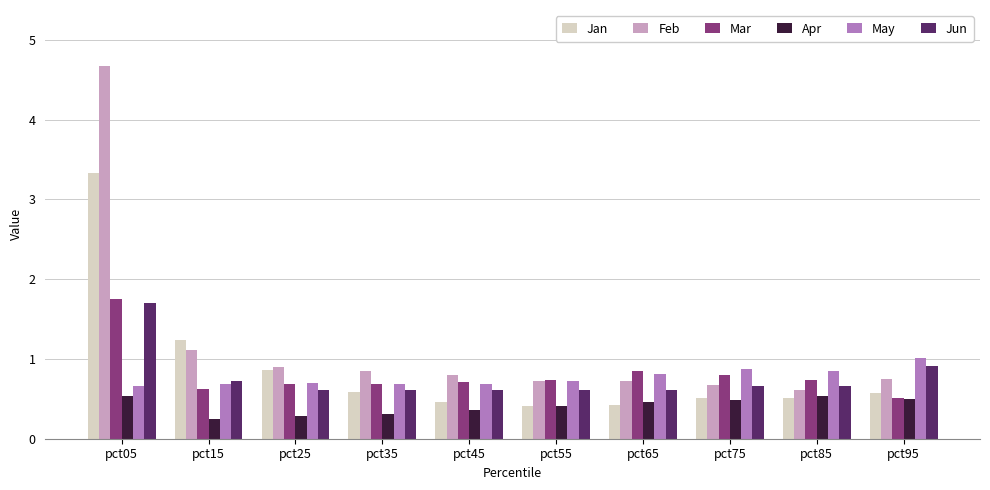

What is the greatest value displayed?

4.7